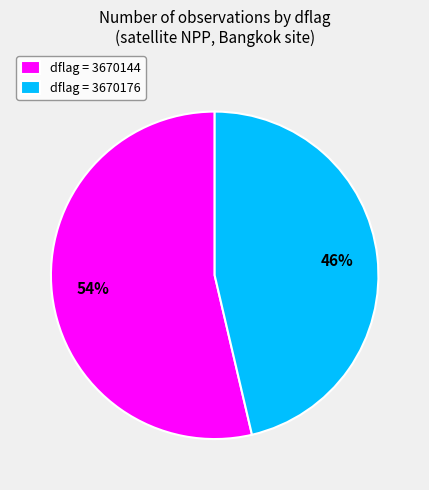

To the nearest percent, what is the average slice percentage?

50%